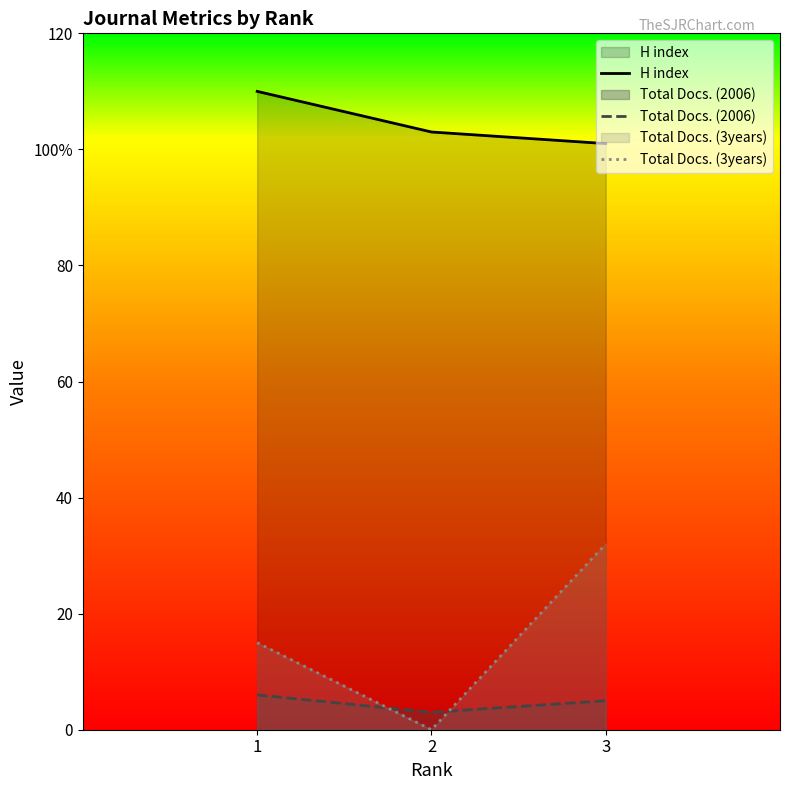

Reading left to right, what are all the values shown in this chart?

H index: 110	103	101
Total Docs. (2006): 6	3	5
Total Docs. (3years): 15	0	32